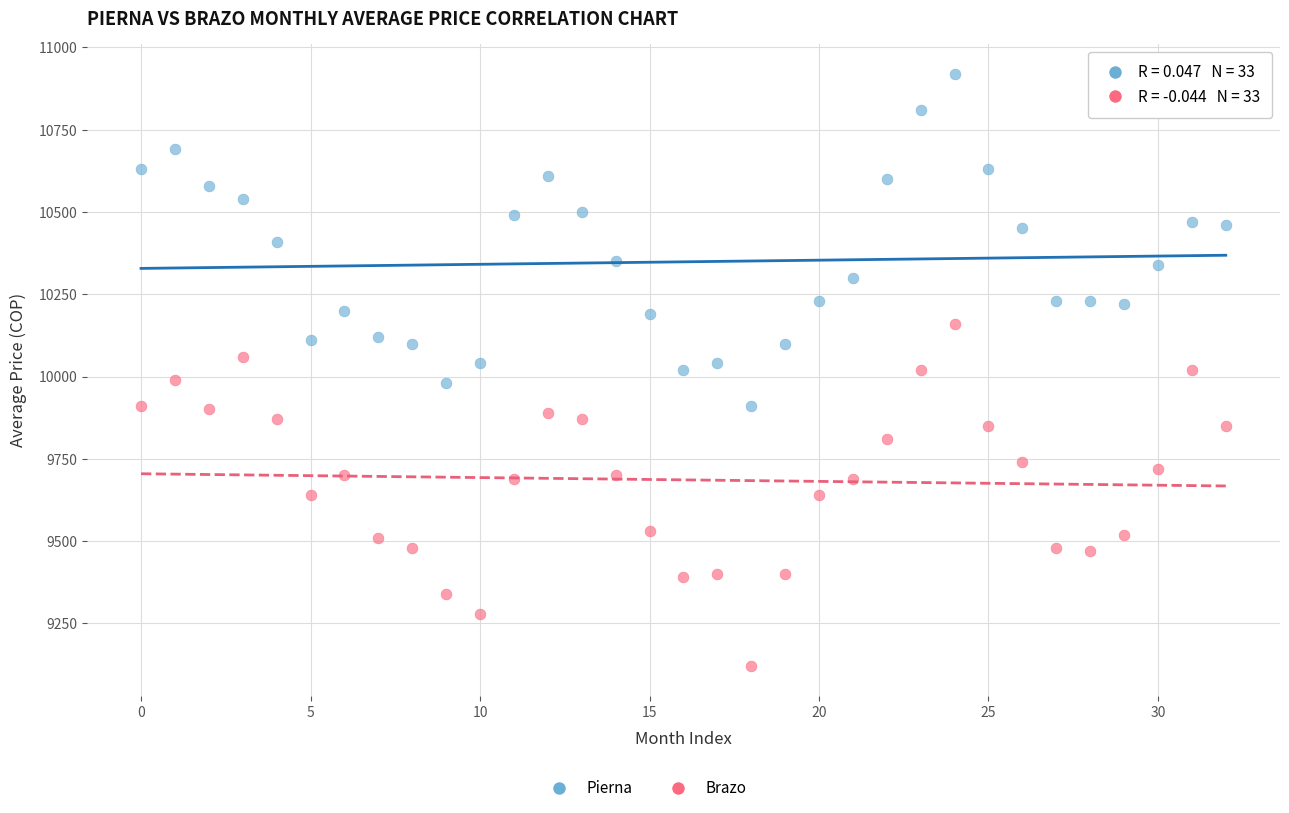

Which series reaches the maximum Y coordinate?

Pierna